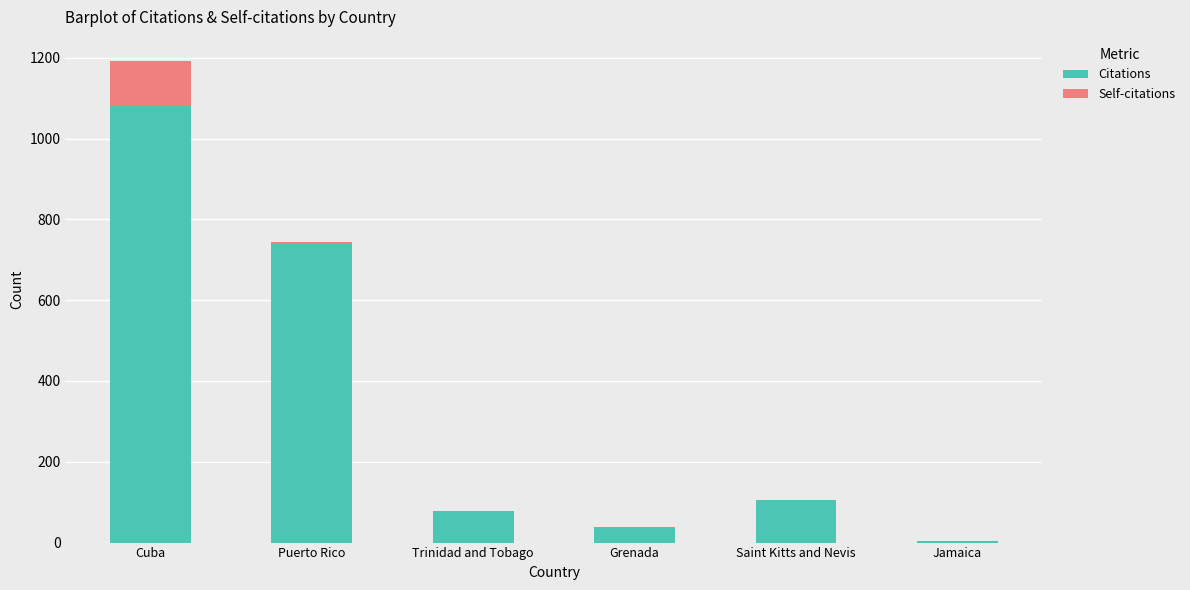

Is it true that Citations equals 738 at Puerto Rico?

True